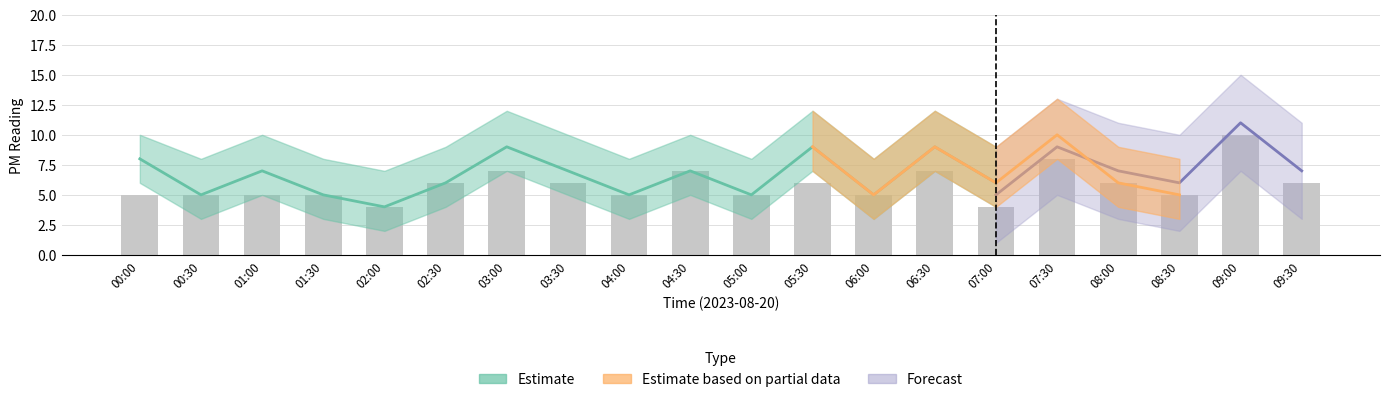

Reading left to right, list all the values displayed in this chart.

5	5	5	5	4	6	7	6	5	7	5	6	5	7	4	8	6	5	10	6